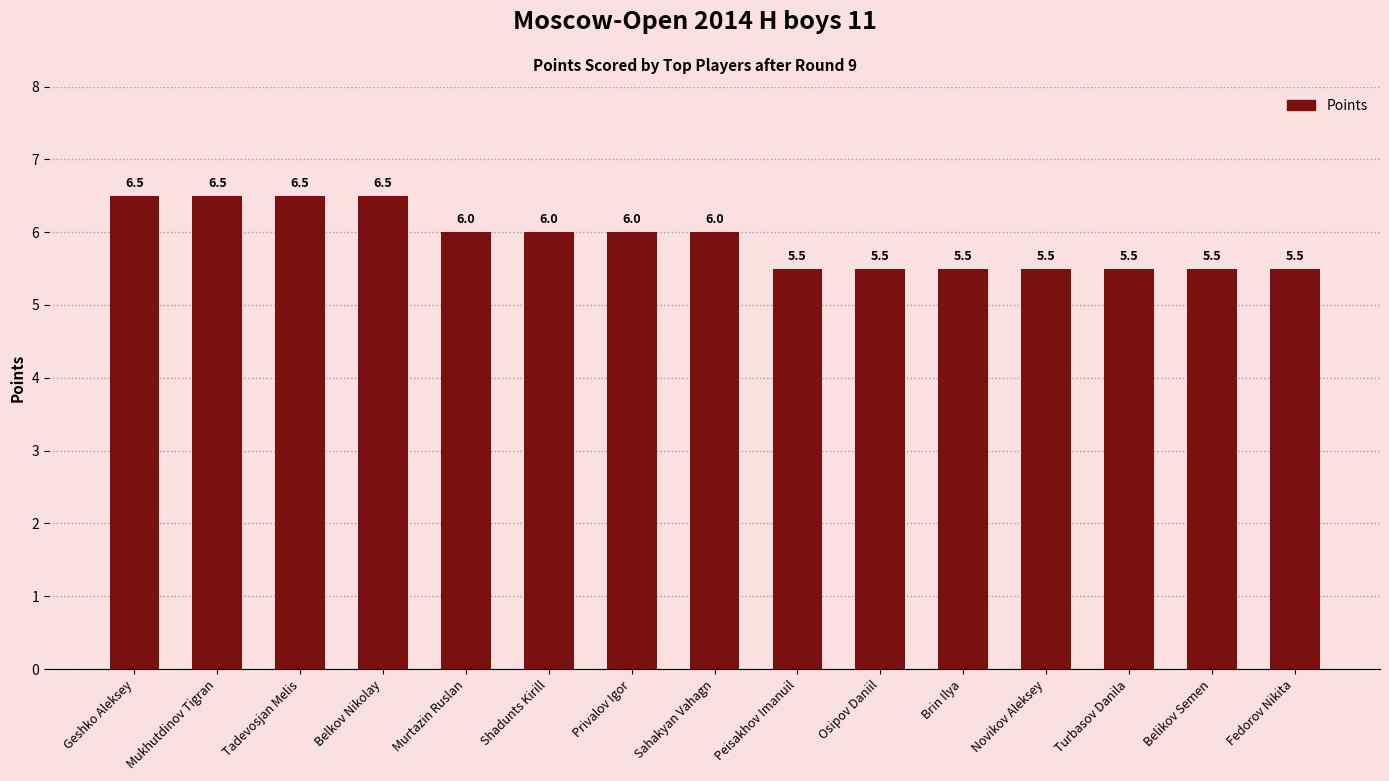

What is the approximate value at Fedorov Nikita?

5.5